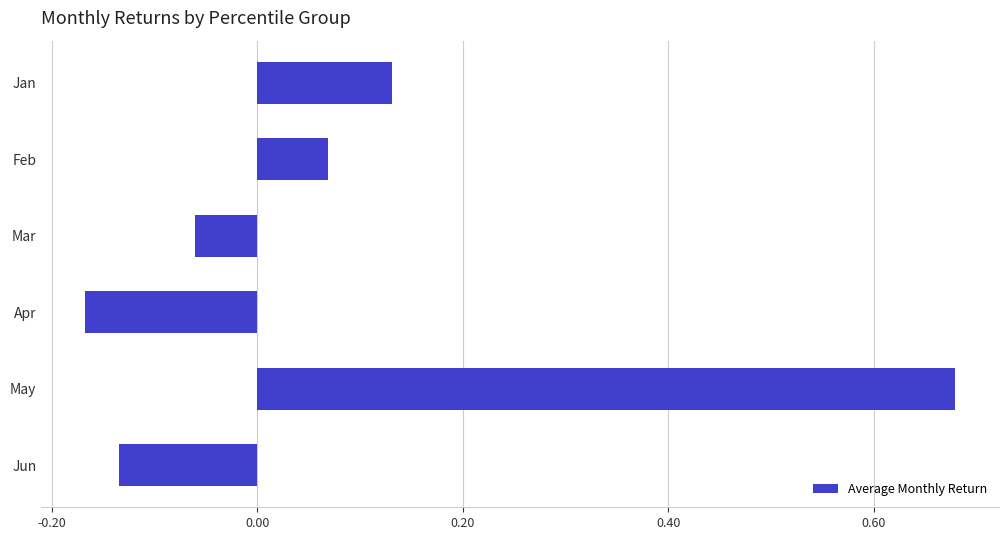

At which category does the chart reach its peak across all series?

May